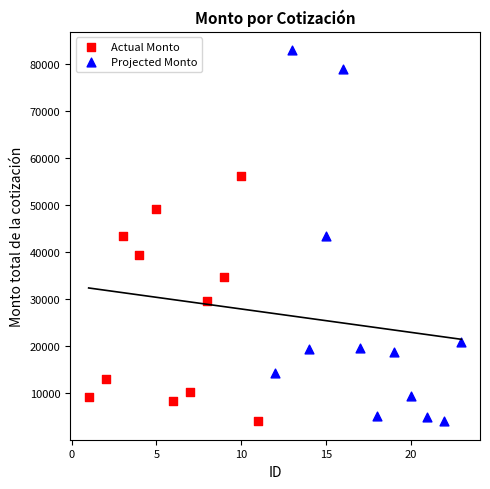

Which series contains the highest Y value?

Projected Monto